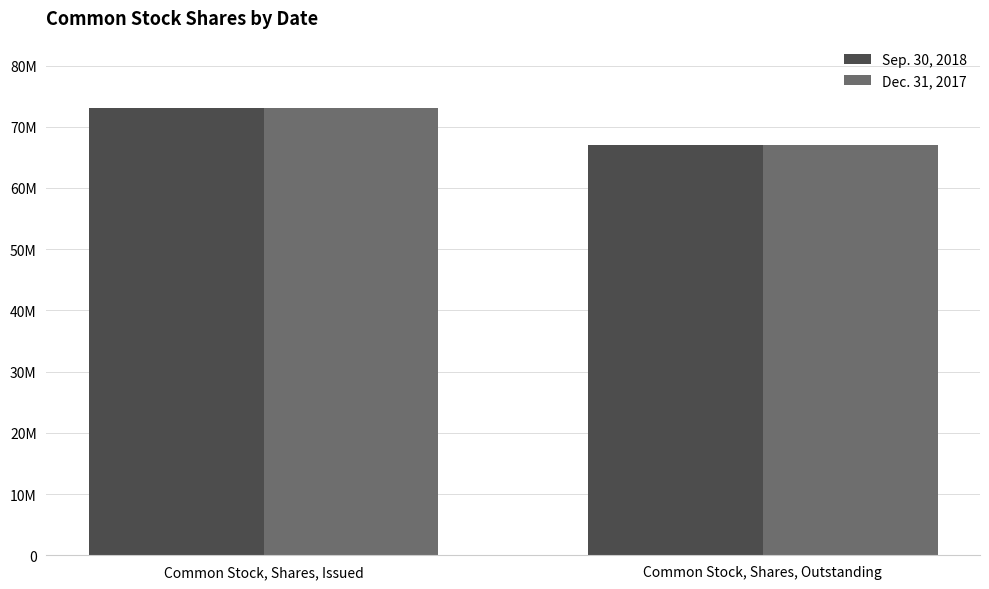

Does the chart contain stacked bars?

No